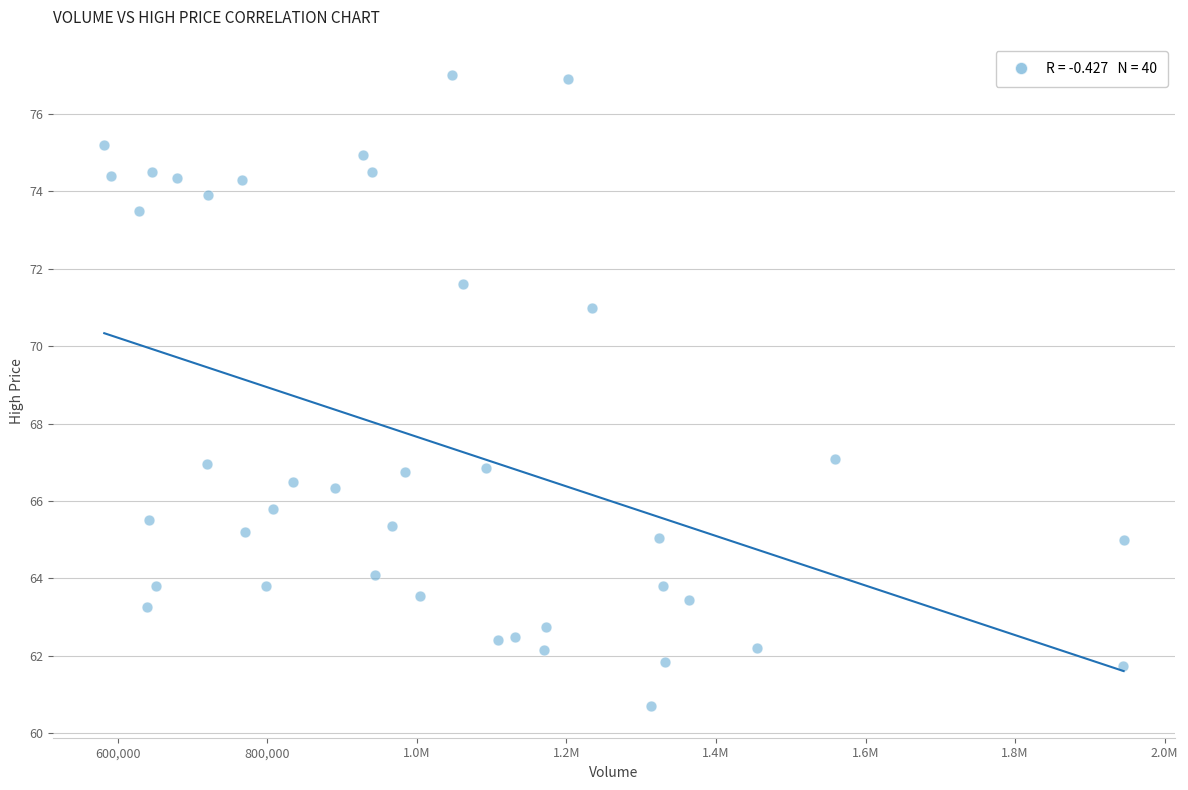

What is the range of Y values (max minus min)?

16.3